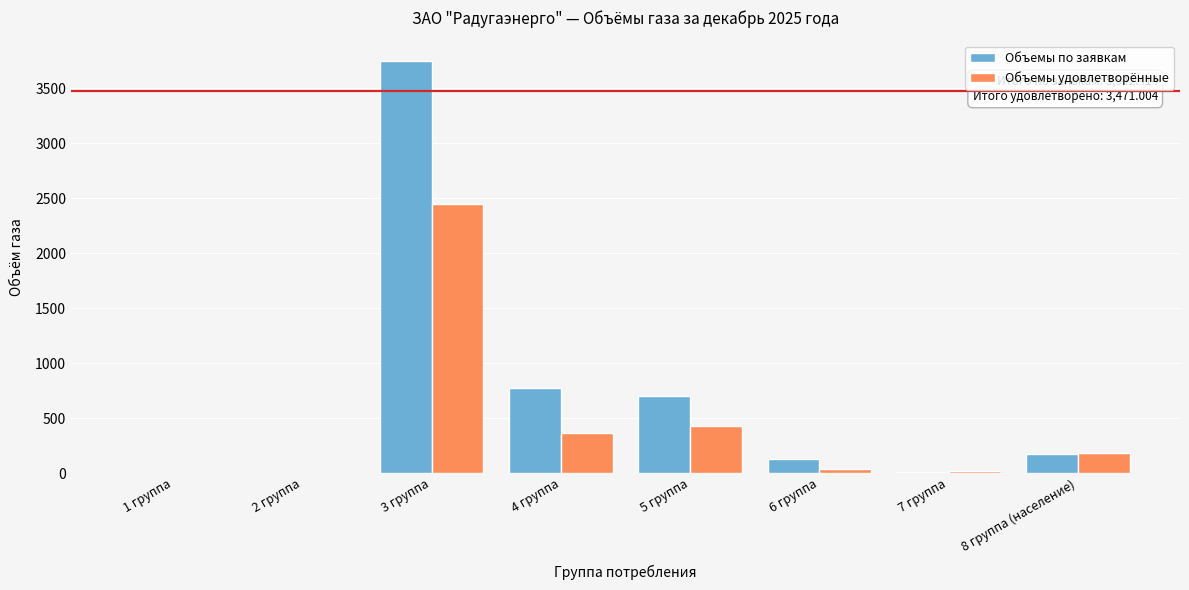

Which series changed the most between 3 группа and 4 группа?

Объемы по заявкам